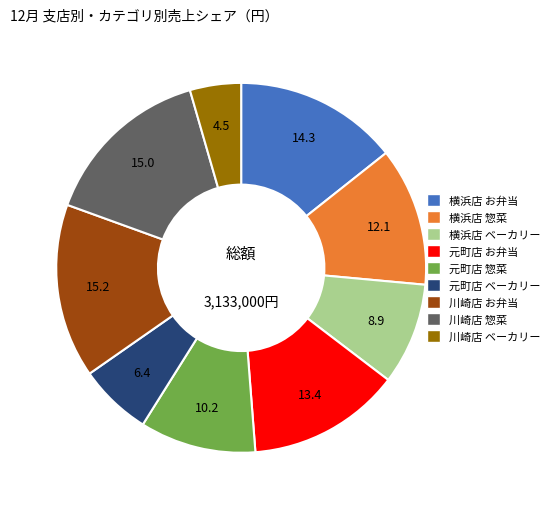

The 横浜店 お弁当 slice represents 14% of the pie. True or false?

True